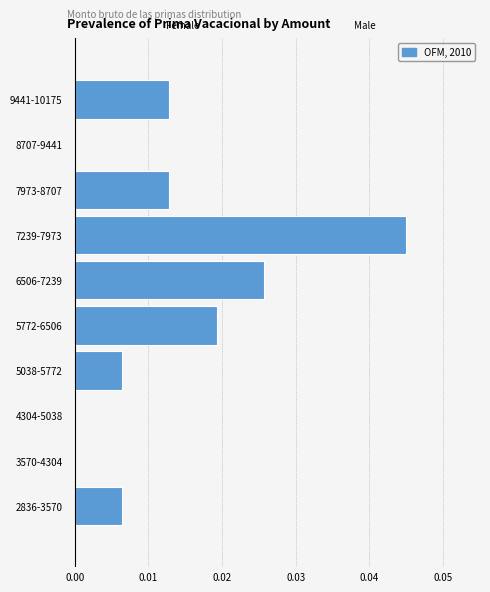

The chart shows a value of 0.0 at 9441-10175. True or false?

True